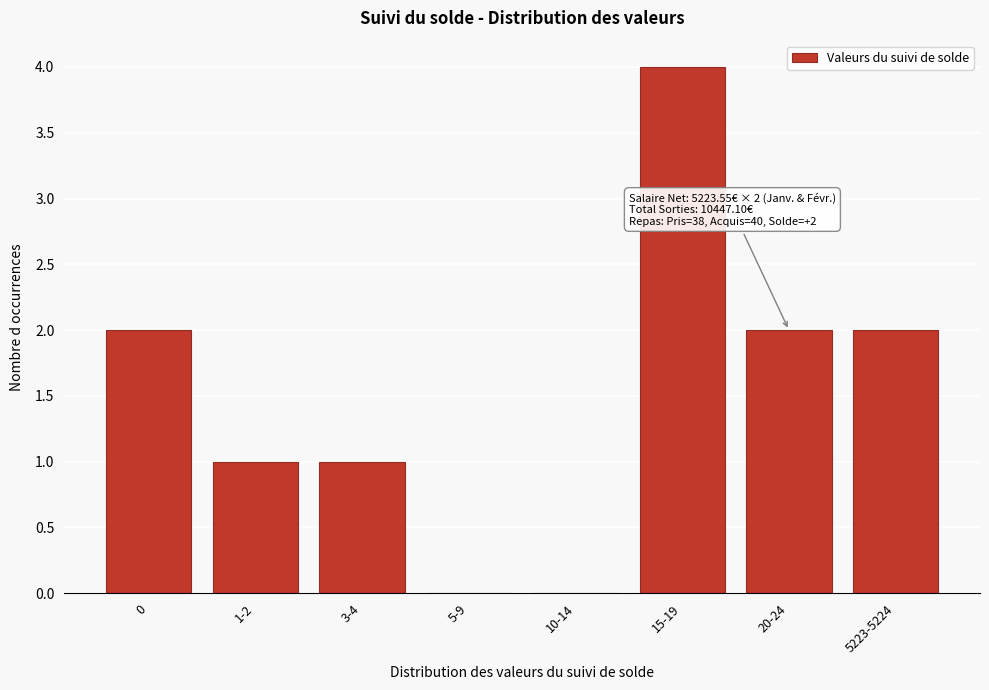

Reading left to right, what are all the values shown in this chart?

0=2	1-2=1	3-4=1	5-9=0	10-14=0	15-19=4	20-24=2	5223-5224=2